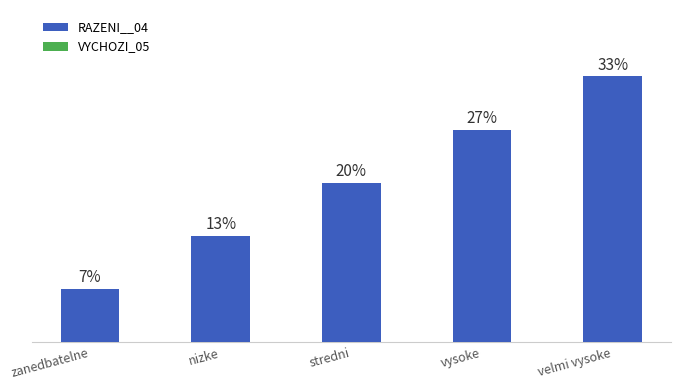

What position from the right is zanedbatelne?

5